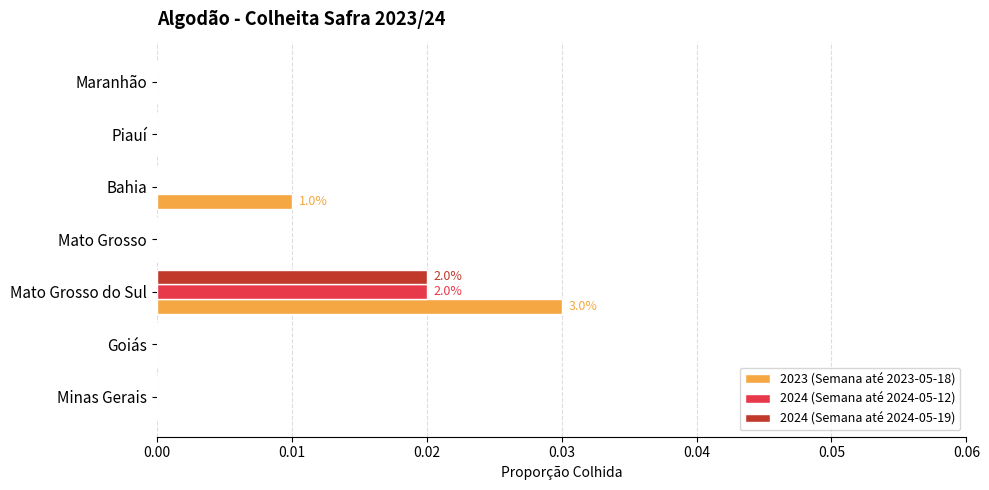

Is it true that 2023 (Semana até 2023-05-18) equals 0.0 at Goiás?

True